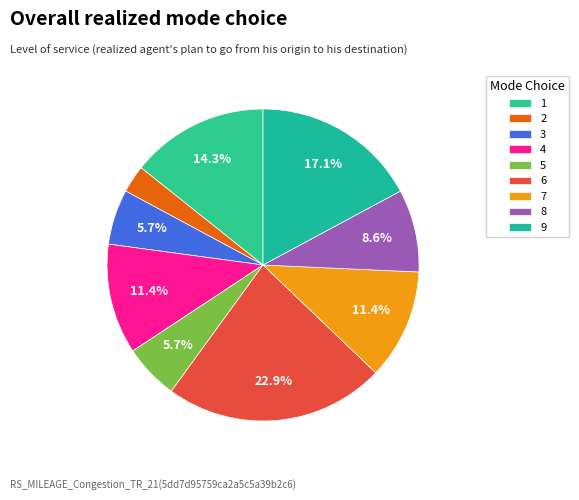

To the nearest percent, what is the average slice percentage?

11%